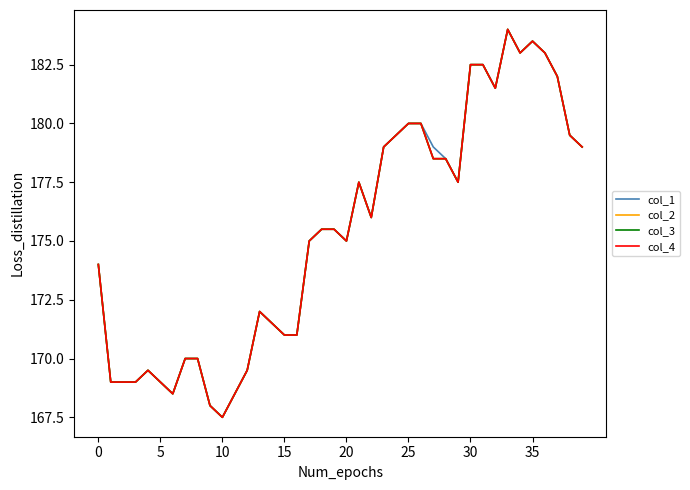

How many lines are shown in the chart?

4